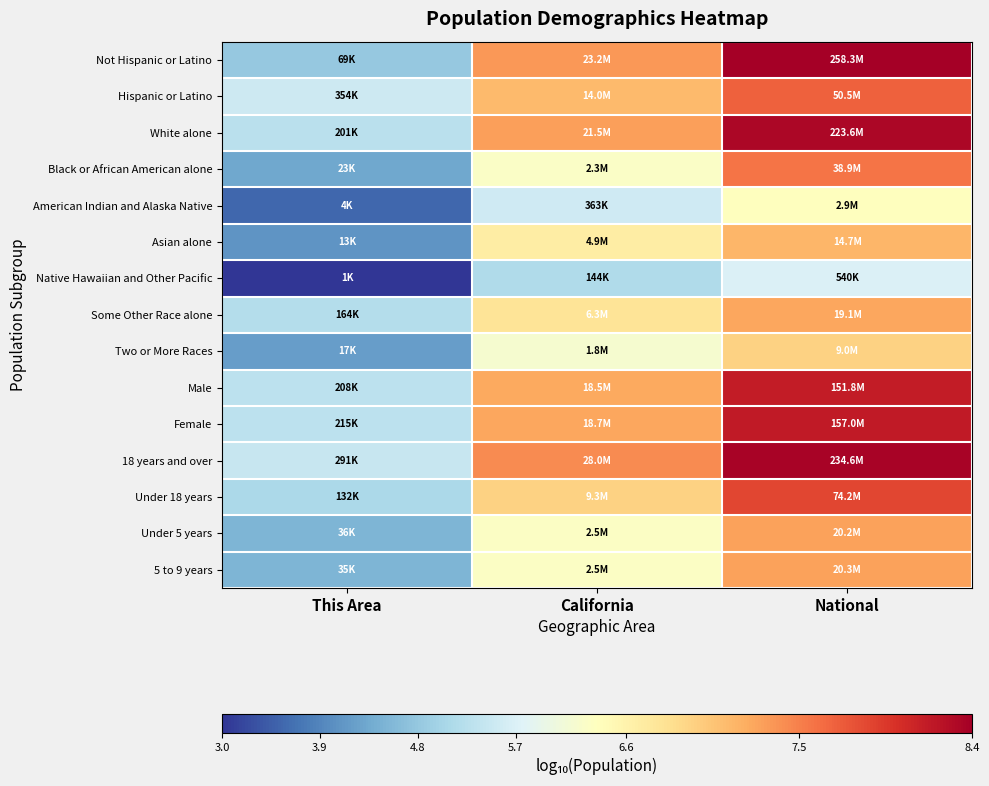

What is the smallest value displayed?

3.0